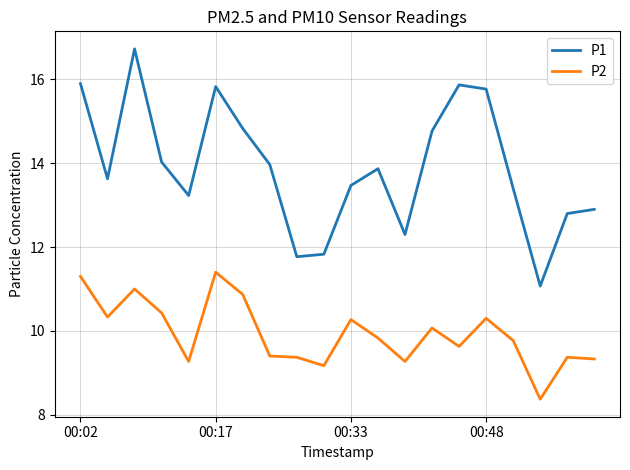

What is the average value of the P2 series?

9.9